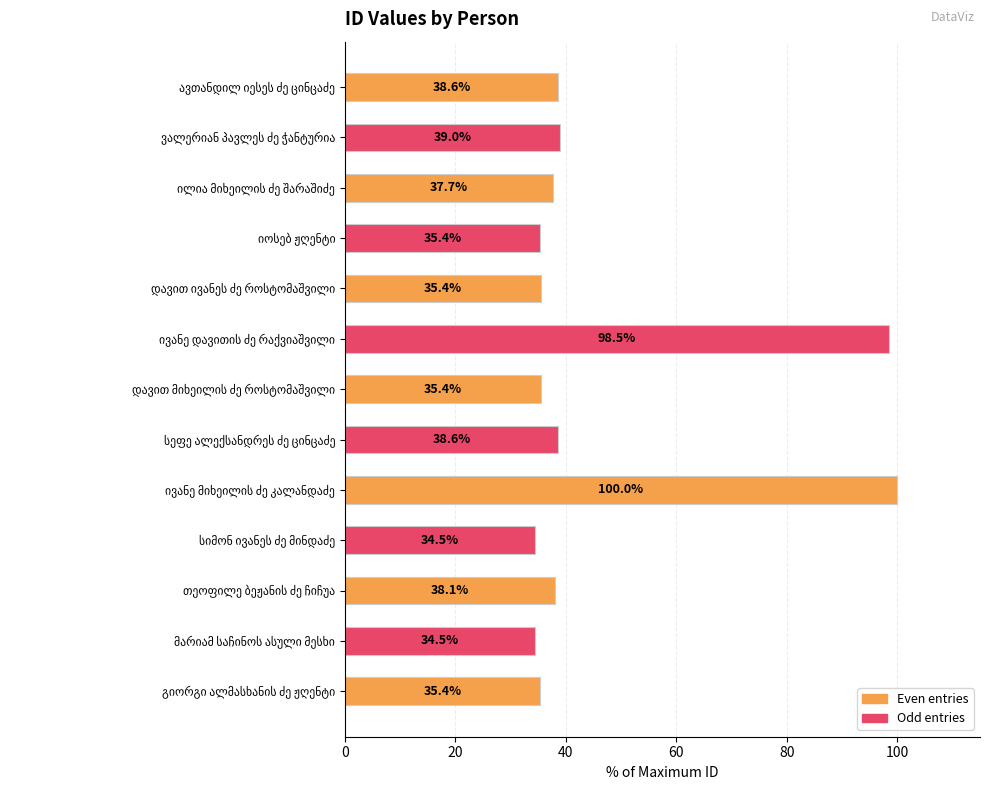

Are the bars horizontal?

Yes